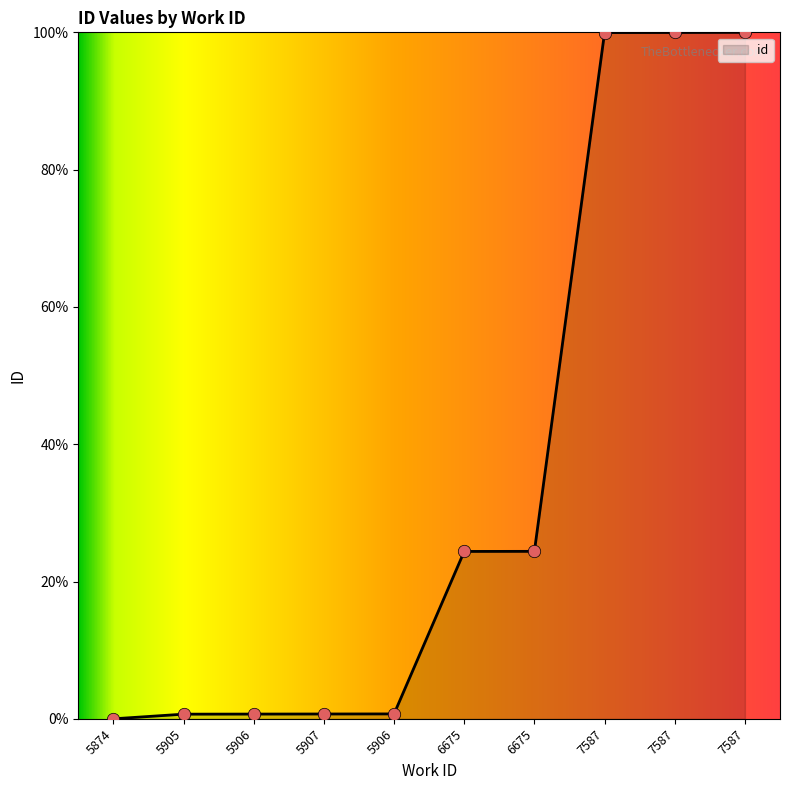

How many lines are shown in the chart?

1